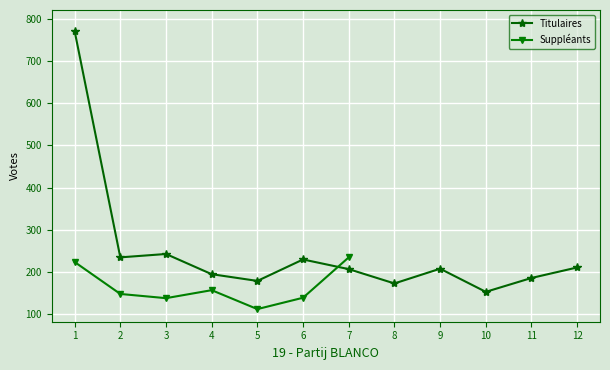

Is it true that the value at 9 is 207?

True